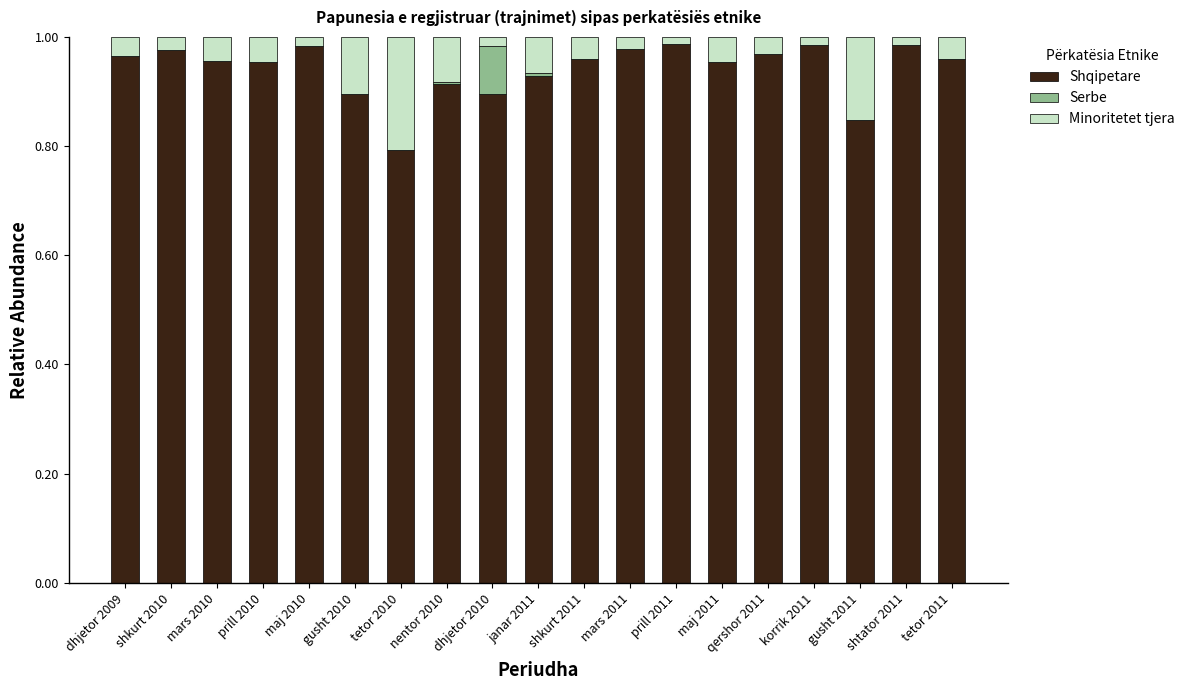

What is the difference between the maximum and second lowest values in the Shqipetare series?

0.1